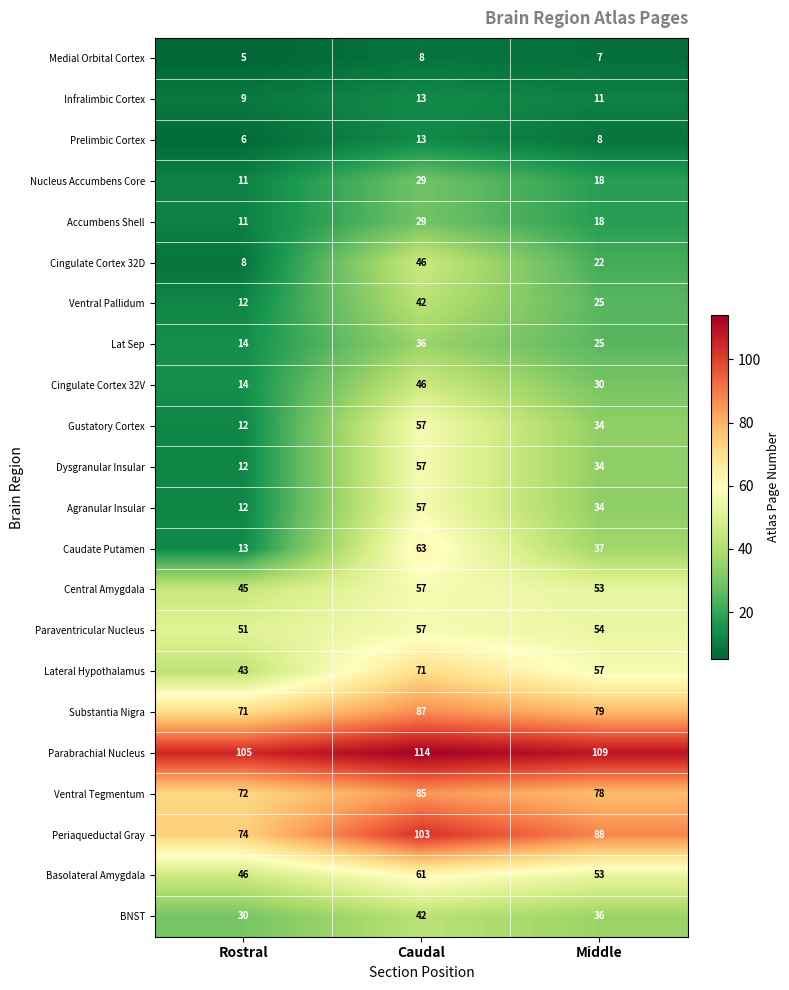

True or false: BNST has a value of 50 at Middle.

False